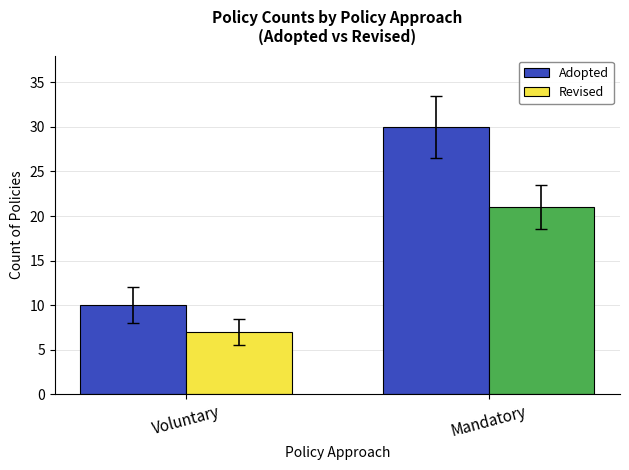

What is the total value across all series at Mandatory?

51